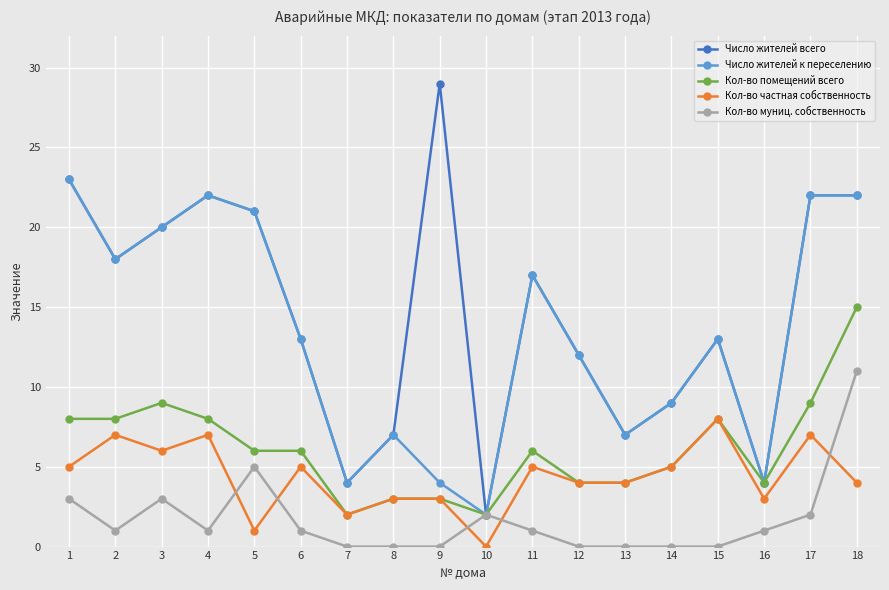

The value of Число жителей к переселению at 8 is 11. True or false?

False